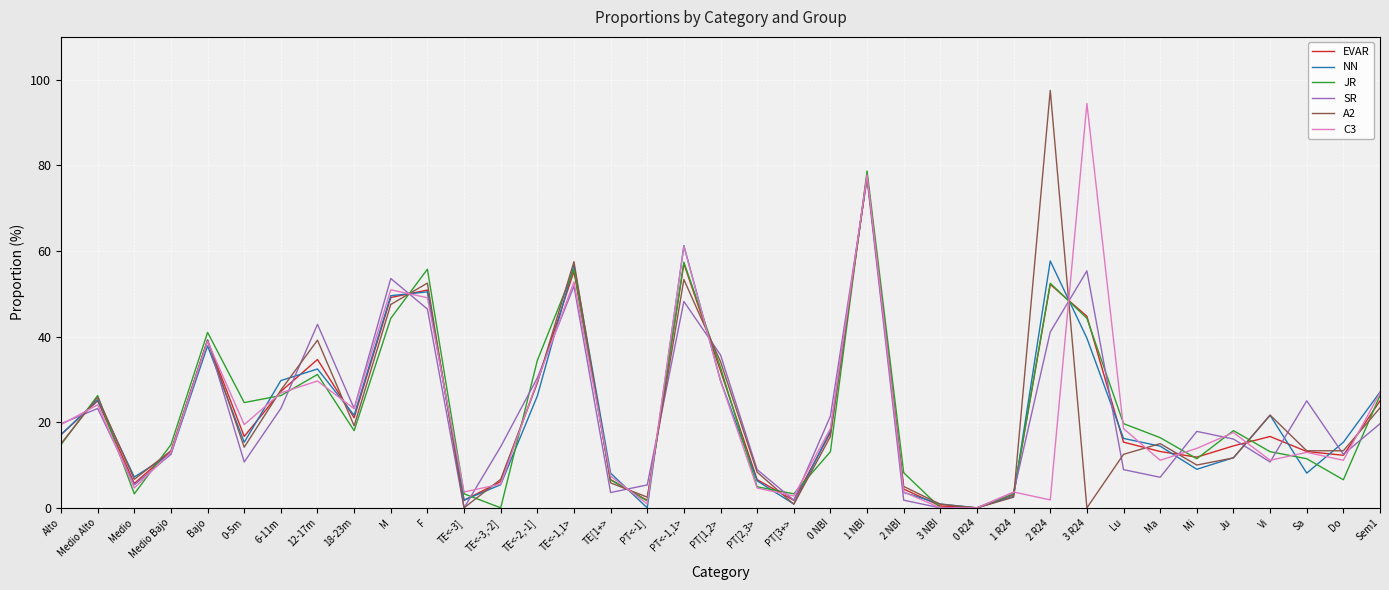

Which series changed the most between Medio Bajo and TE<-3]?

A2